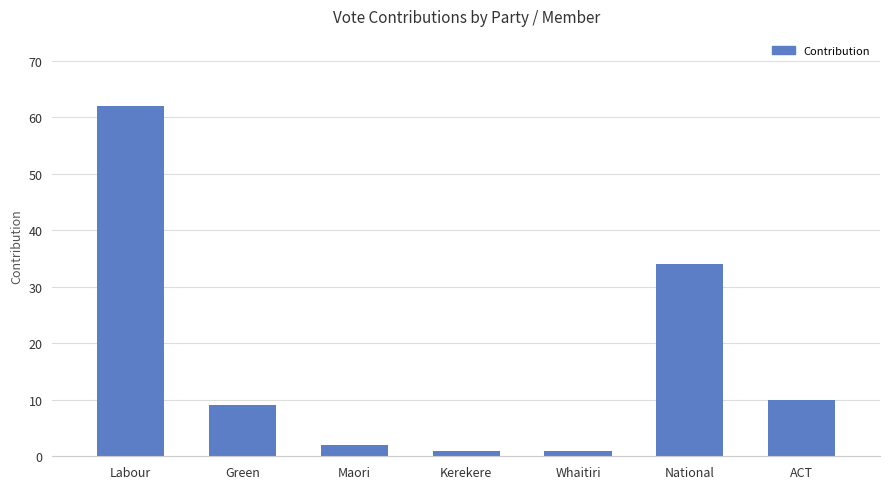

What is the difference between the maximum and minimum values?

61